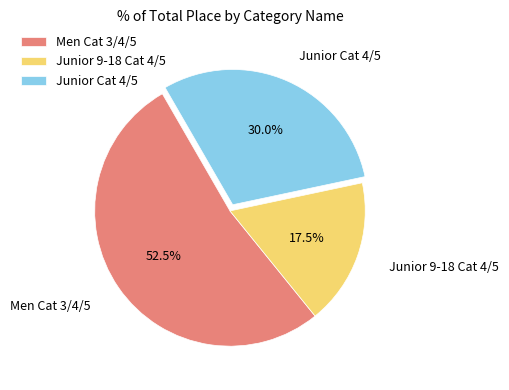

What is the largest slice in the pie chart?

Men Cat 3/4/5